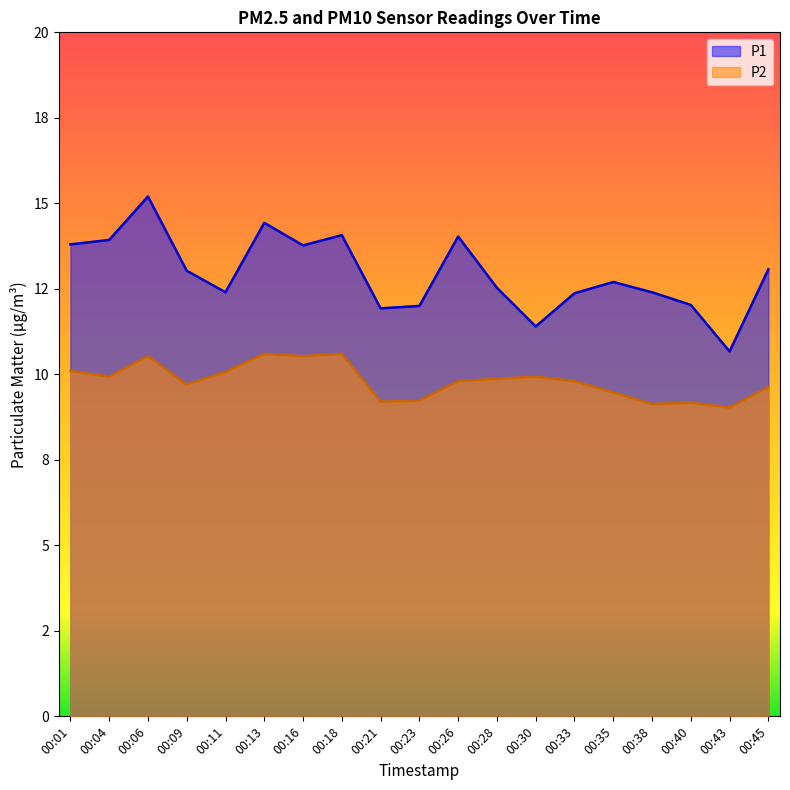

True or false: P2 has more than 1 points higher than both neighbors.

True